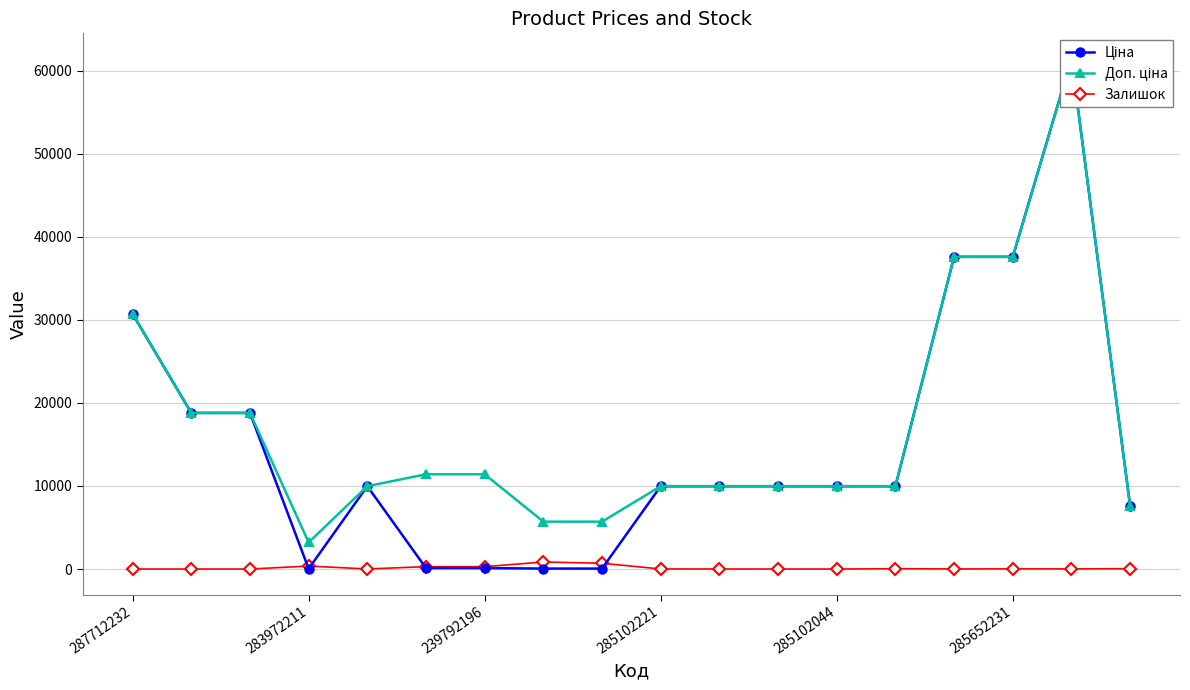

True or false: Залишок has more than 1 interior local peaks.

True